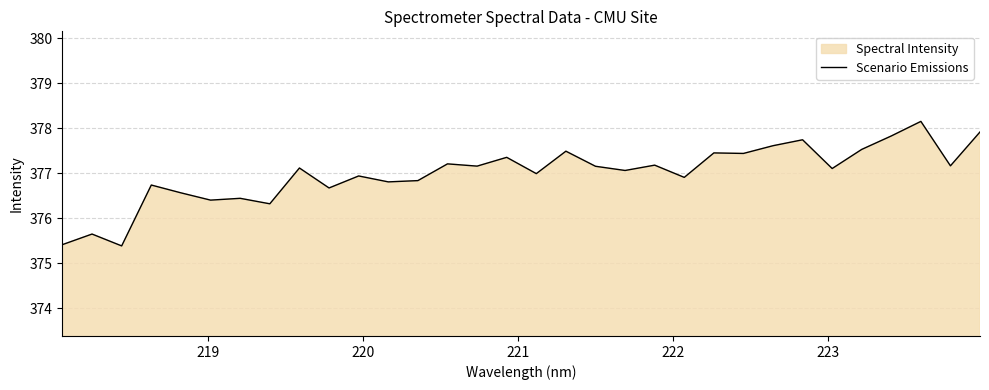

What is the smallest value displayed?

375.4